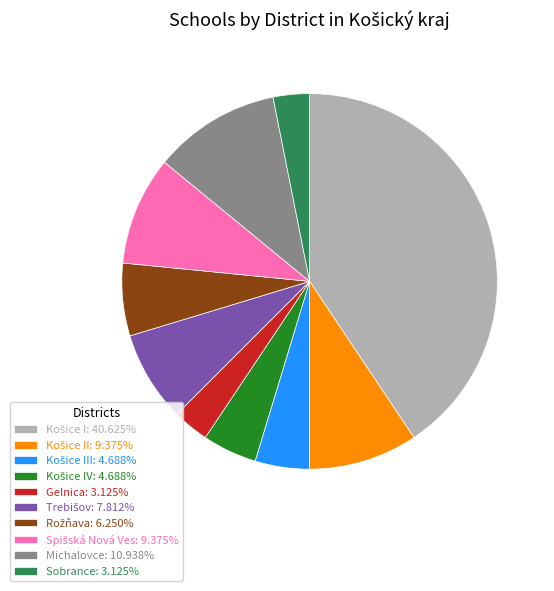

Does any single category account for the majority?

No